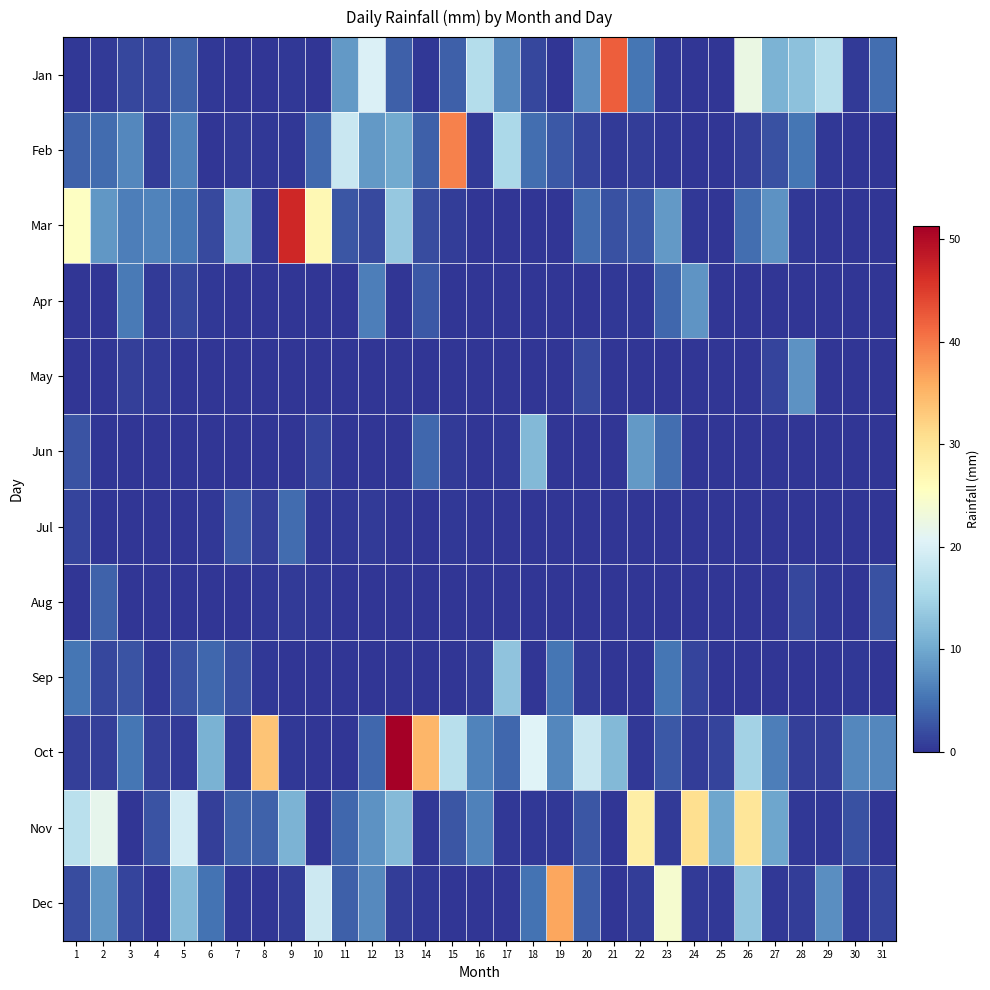

At which category is the sum across all series the highest?

13